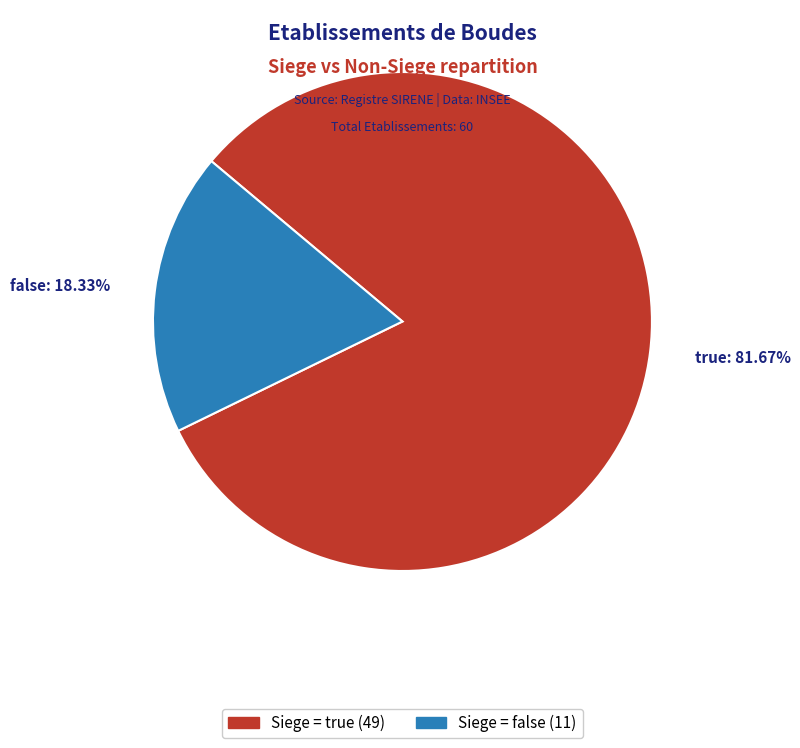

Is there a majority slice in this chart?

Yes